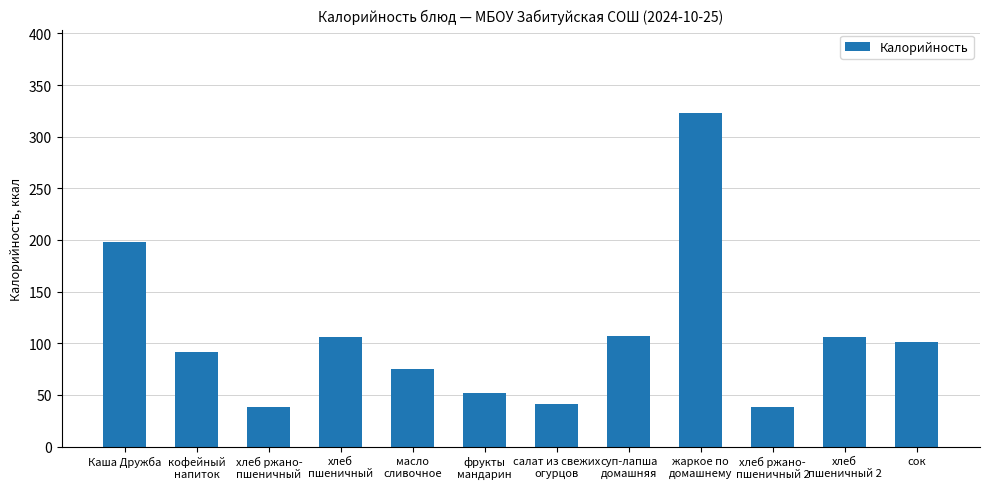

Is it true that the value at Каша Дружба is 198.0?

True